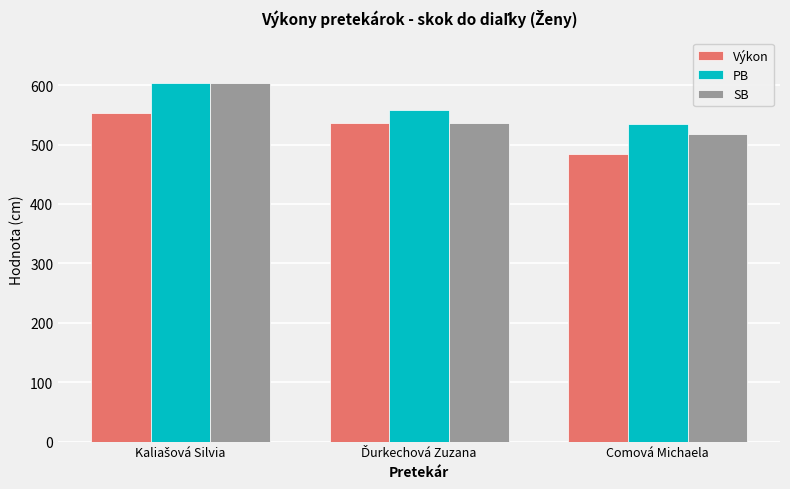

How many distinct data groups are displayed?

3